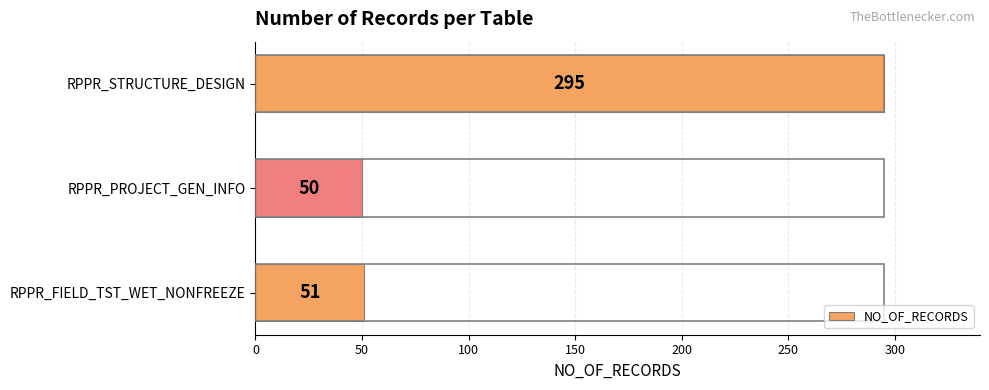

List the labels in order of value, largest first.

RPPR_STRUCTURE_DESIGN, RPPR_FIELD_TST_WET_NONFREEZE, RPPR_PROJECT_GEN_INFO